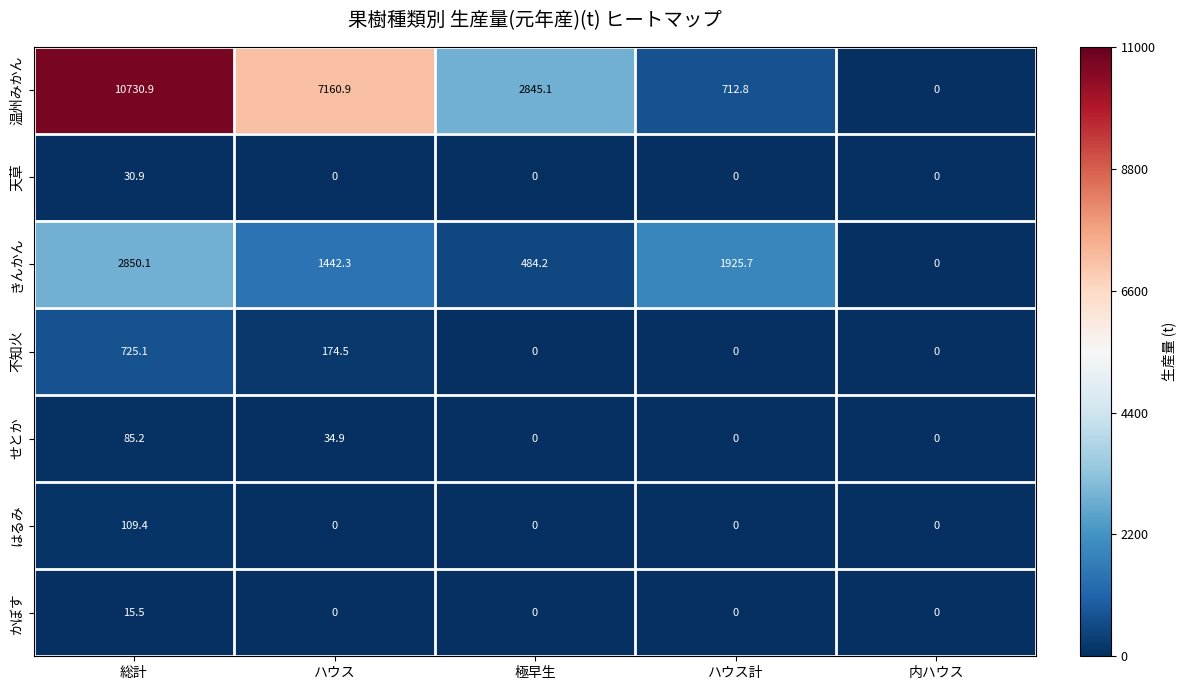

What is the difference between the highest and lowest values at ハウス計?

1925.7